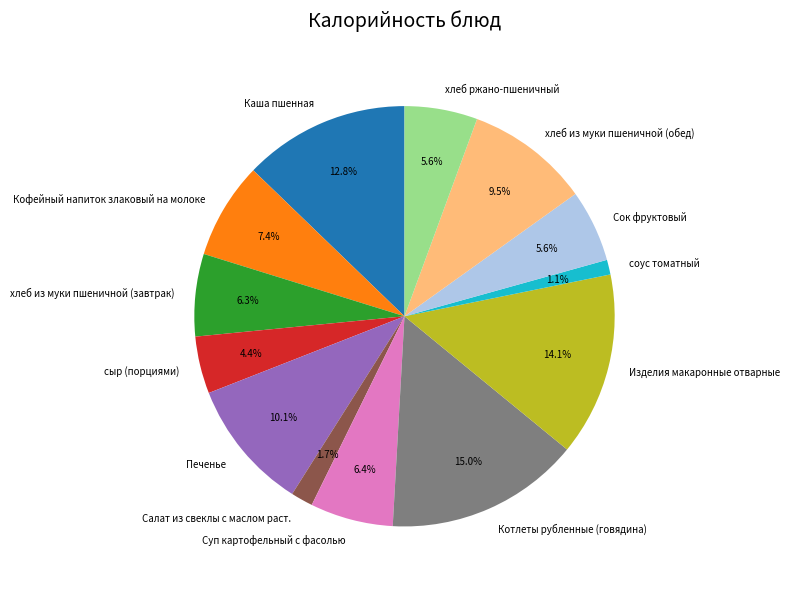

To the nearest percent, what is the difference between the largest and smallest slice percentages?

14%